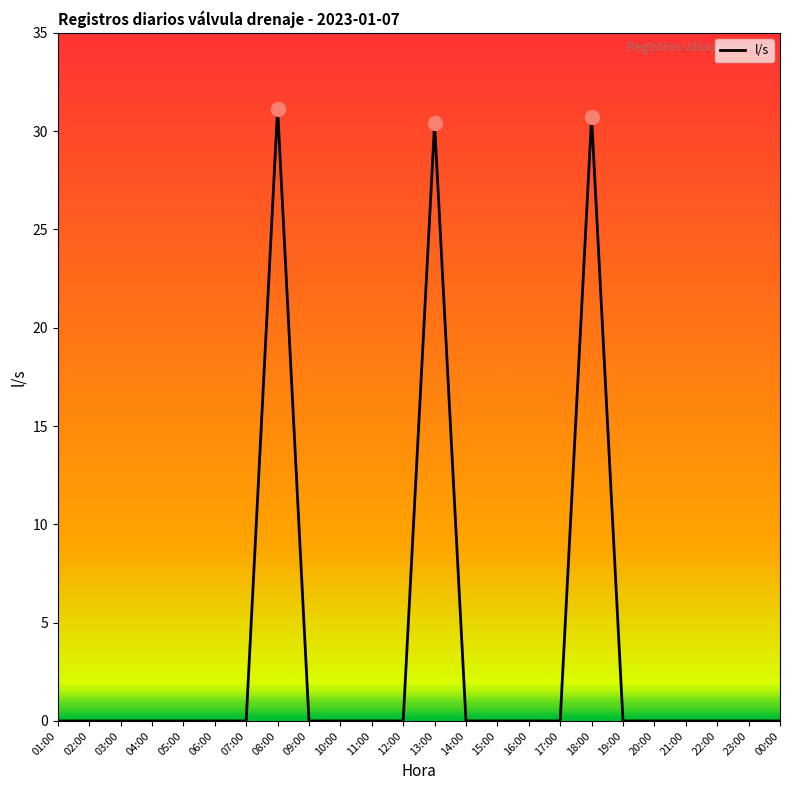

True or false: the data shows 0.0 at 14:00.

True